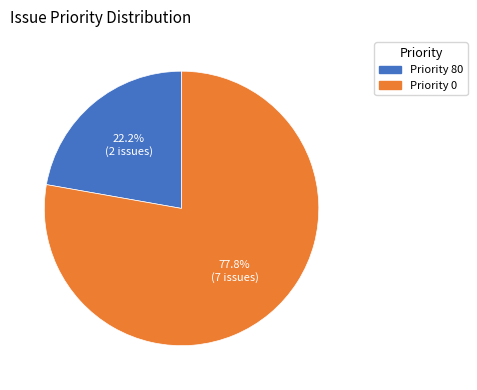

Is there a majority slice in this chart?

Yes